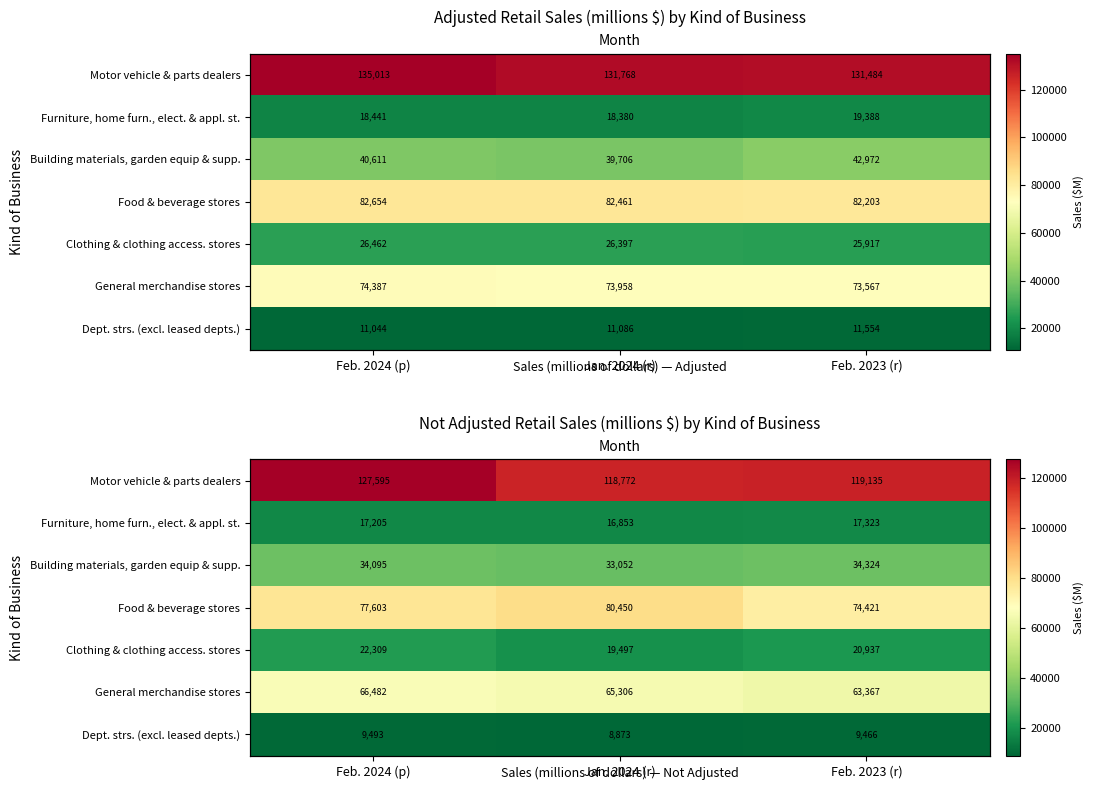

Which category has the highest value in the Food & beverage stores series?

Jan. 2024 (r)